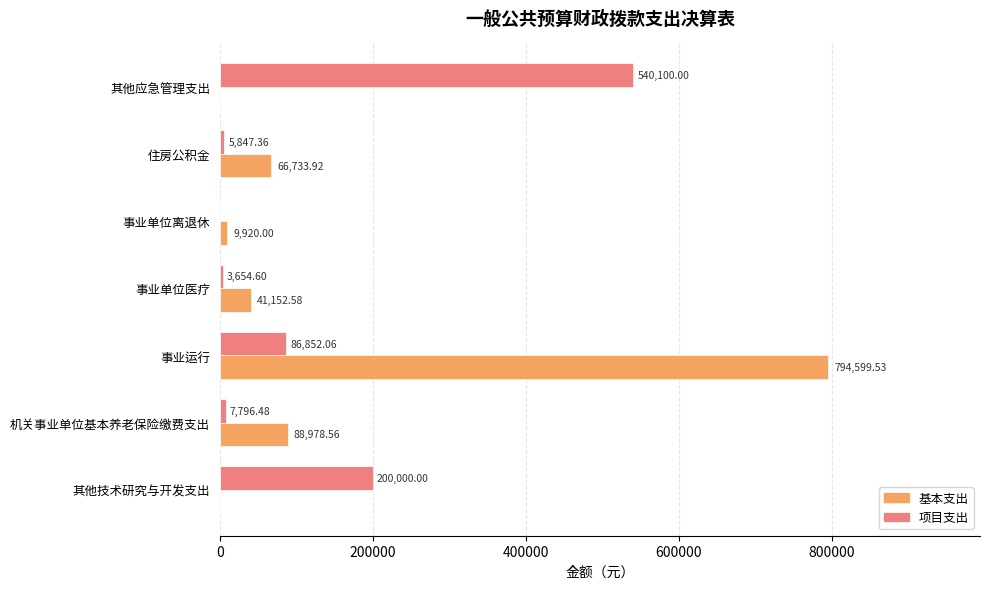

At which category is the sum across all series the highest?

事业运行